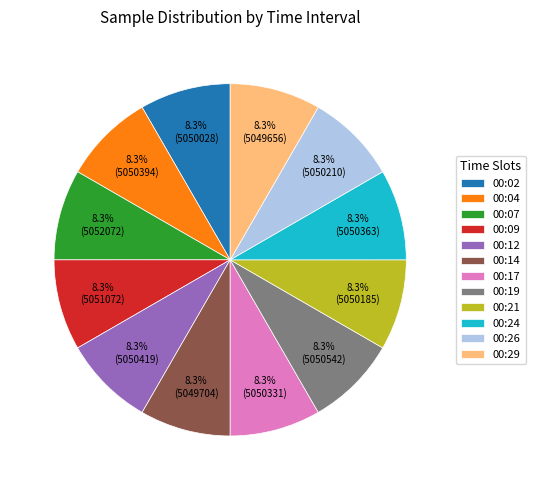

Is the sum of 00:21 and 00:04 greater than half?

No